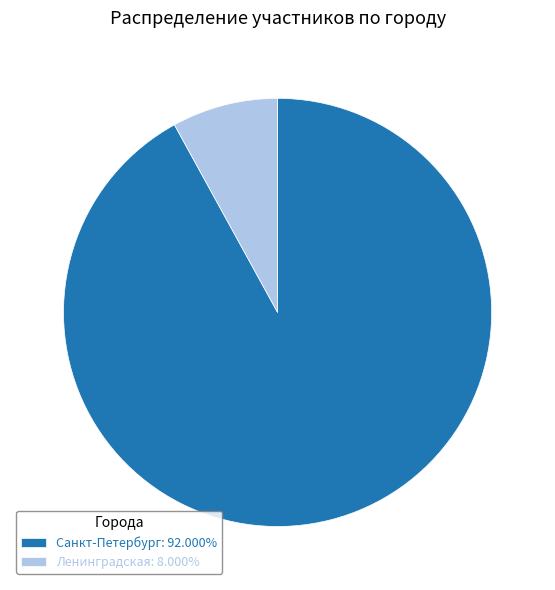

True or false: Ленинградская accounts for 8% of the total.

True